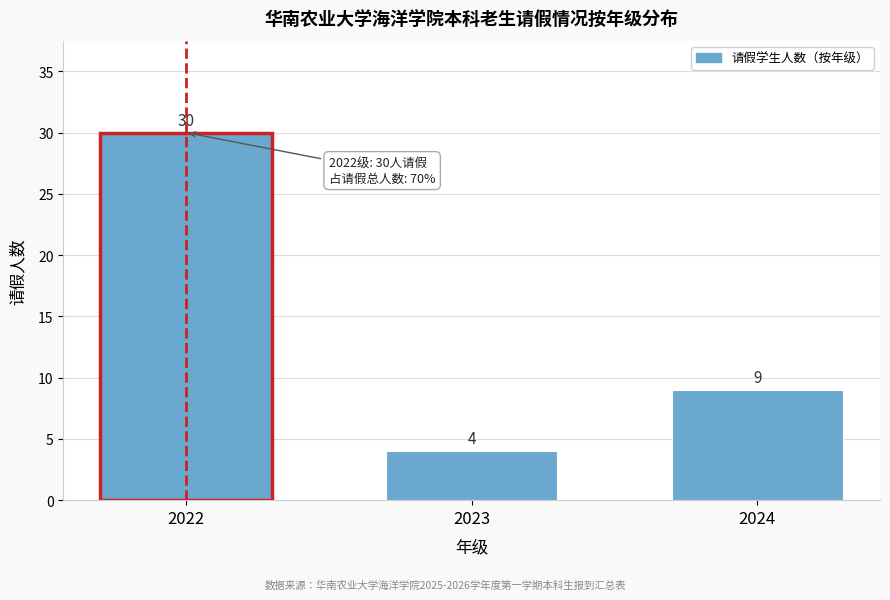

Reading left to right, extract all data points from this chart.

30	4	9